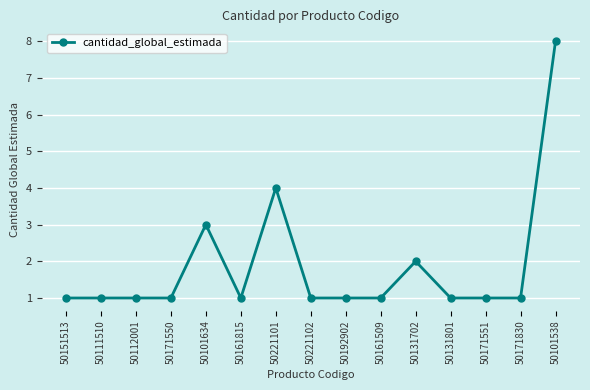

The chart shows a value of 12 at 50101538. True or false?

False